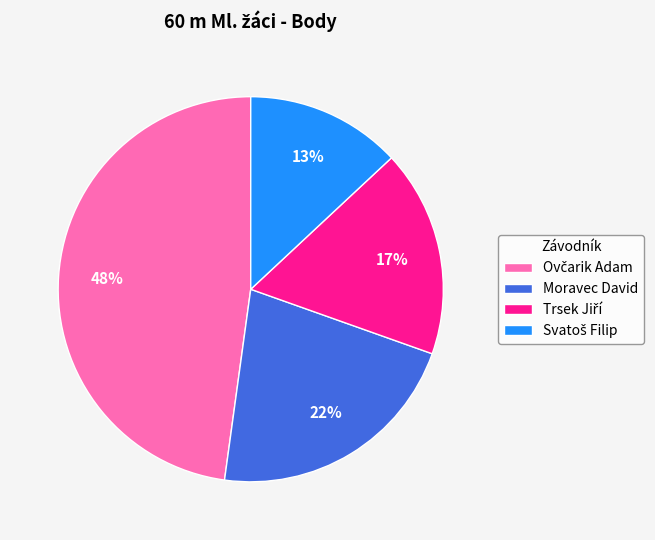

To the nearest percent, what is the difference between the largest and smallest slice percentages?

35%